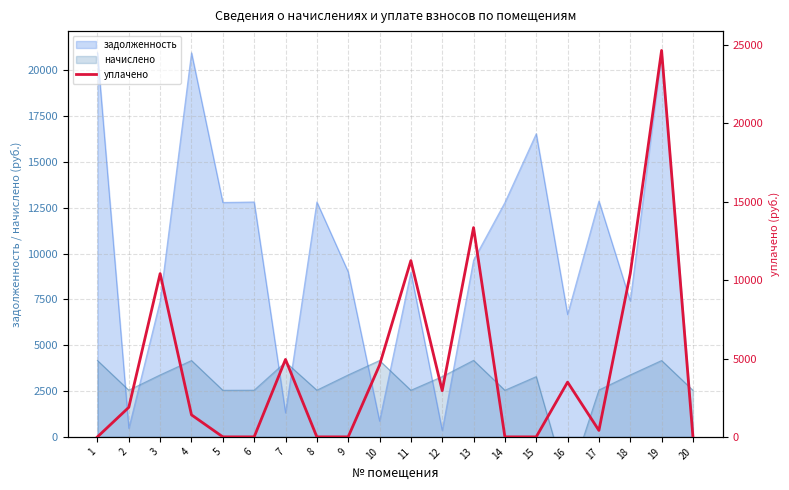

Reading left to right, what are all the values shown in this chart?

0.0	1883.5	10416.6	1404.0	0.0	0.0	4942.5	0.0	0.0	4572.1	11244.8	2948.0	13352.3	0.0	0.0	3492.0	411.0	10416.6	24656.2	0.0